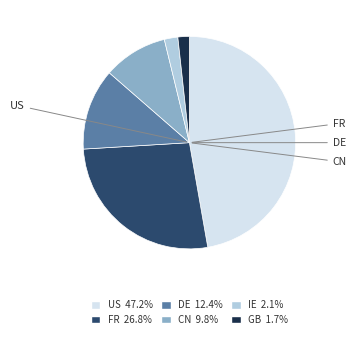

Is there any slice that represents more than half of the pie?

No